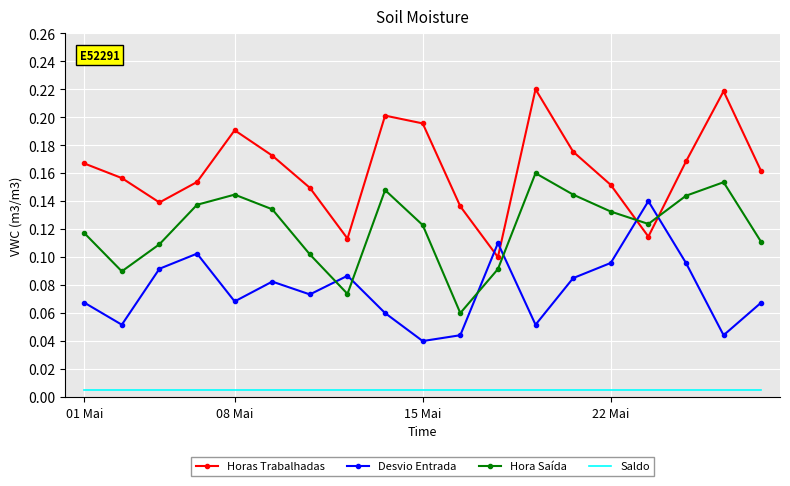

Rank the series by their average value, from highest to lowest.

Horas Trabalhadas, Hora Saída, Desvio Entrada, Saldo